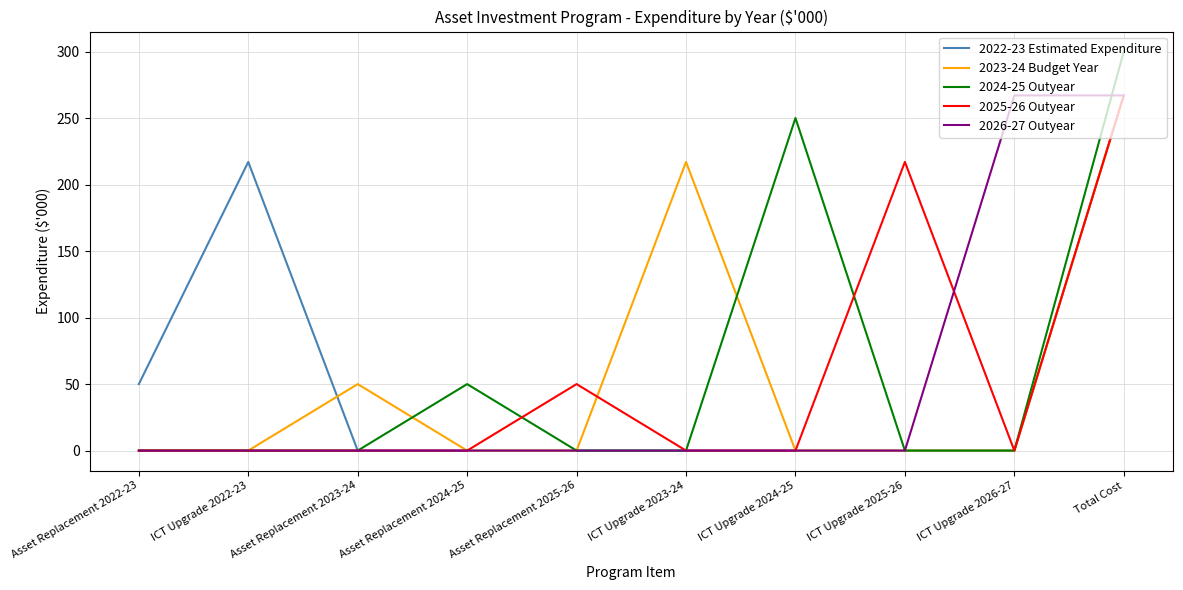

The value of 2022-23 Estimated Expenditure at Asset Replacement 2025-26 is 0. True or false?

True